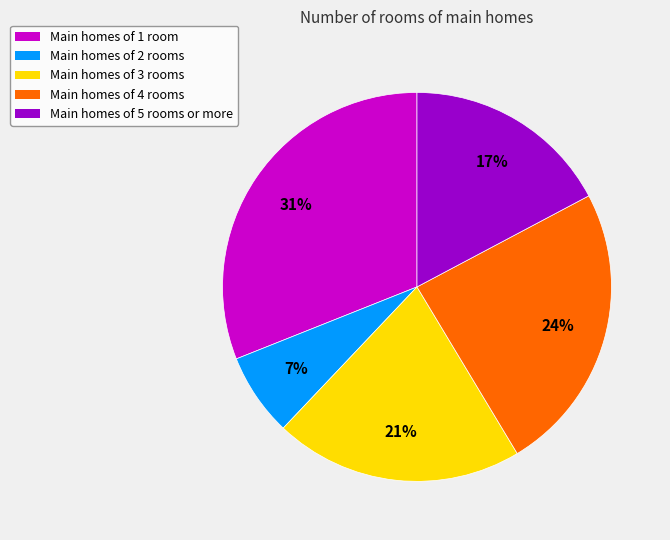

Is there a majority slice in this chart?

No